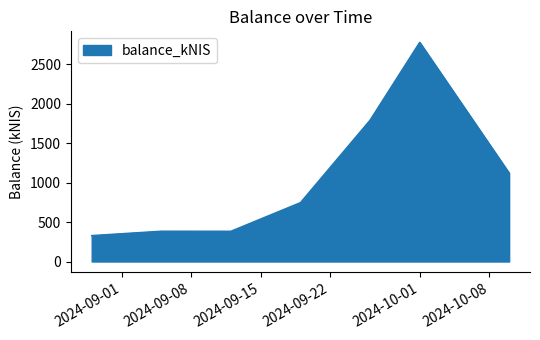

True or false: the data has more than 2 interior local peaks.

False